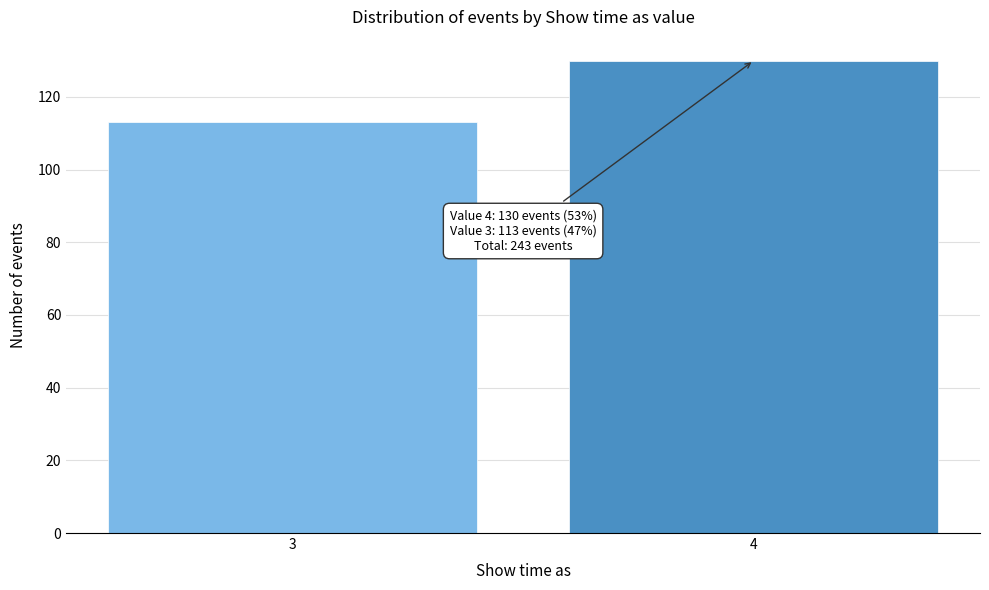

Reading left to right, transcribe all the data shown in this chart.

113	130